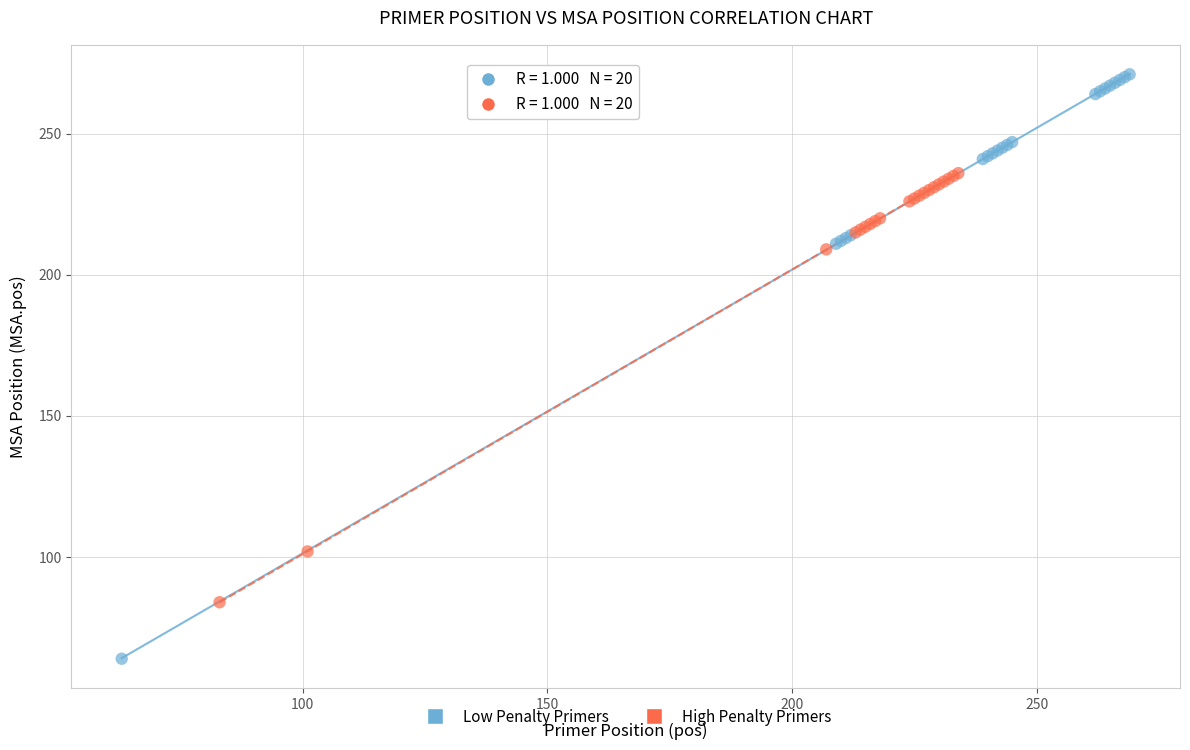

Which series contains the highest Y value?

Low Penalty Primers